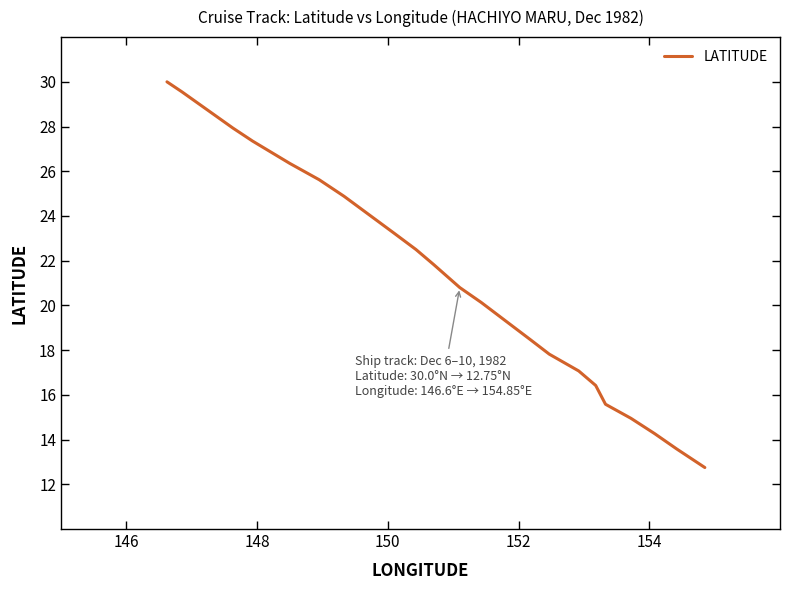

What is the minimum value shown in the chart?

12.8